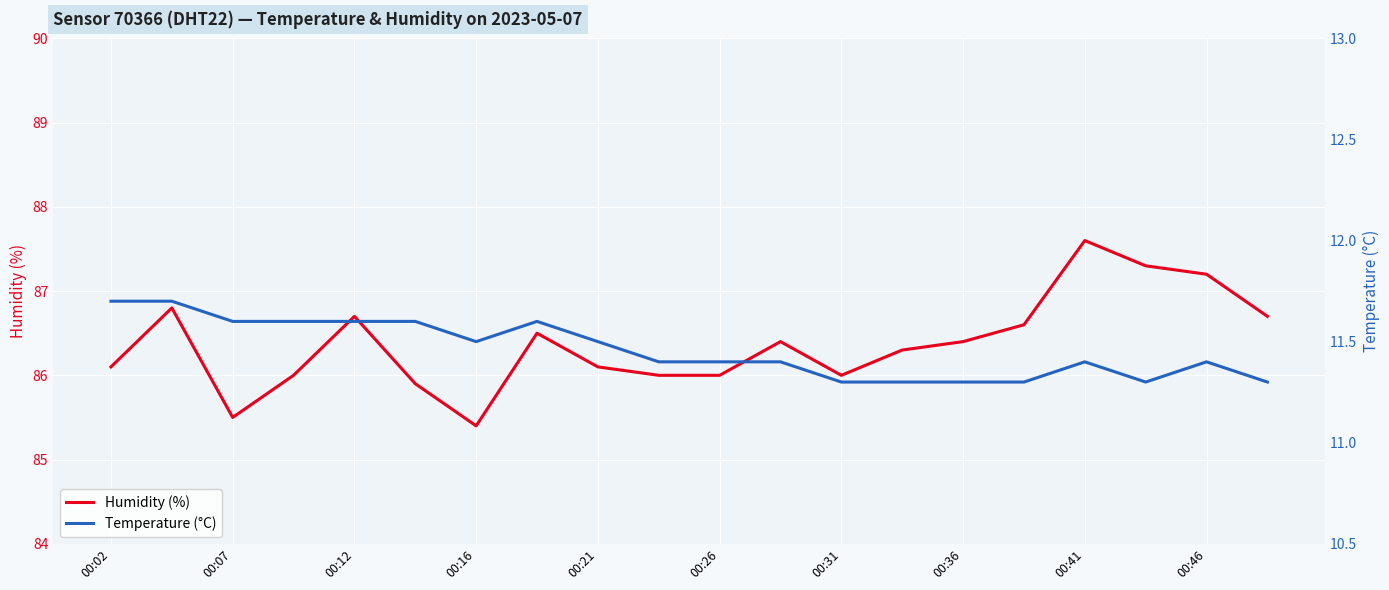

True or false: Temperature (°C) has a value of 14.8 at 15.

False